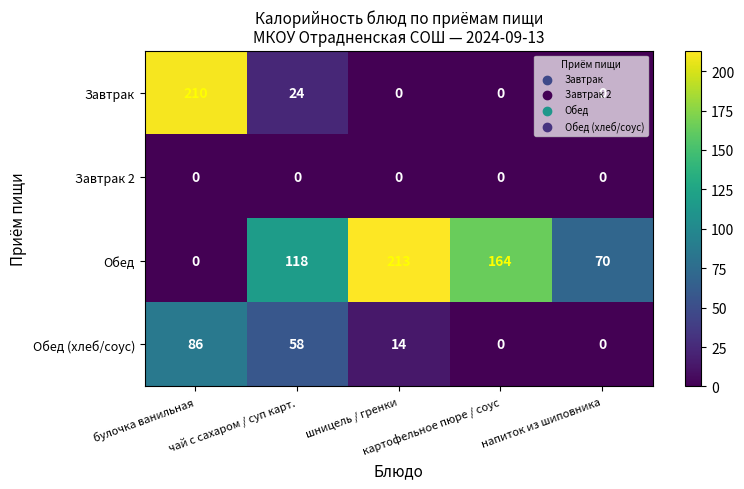

What is the total value across all series at булочка ванильная?

296